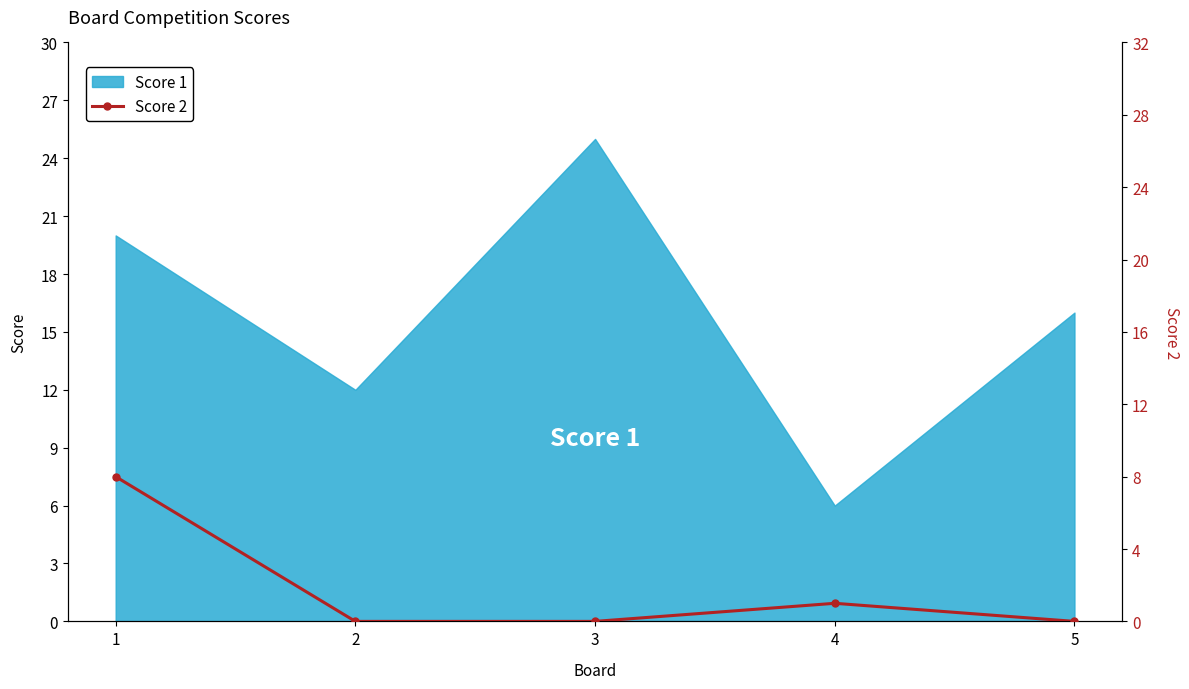

Rank the categories by Score 1 value from lowest to highest.

4, 2, 5, 1, 3